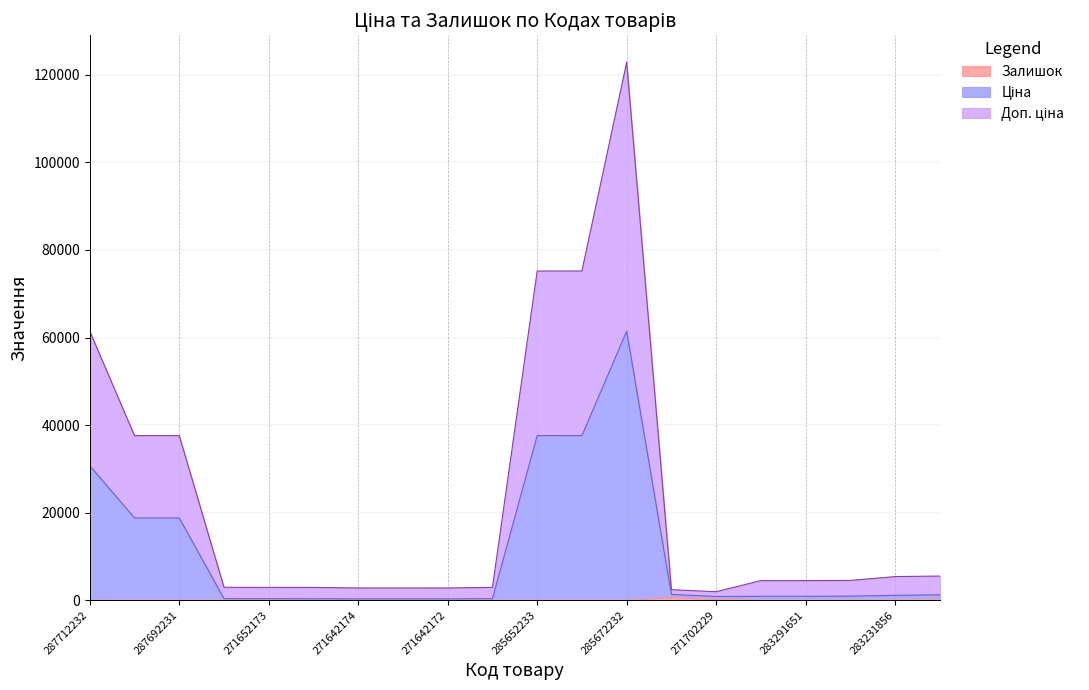

True or false: Доп. ціна and Залишок intersect in this chart.

False